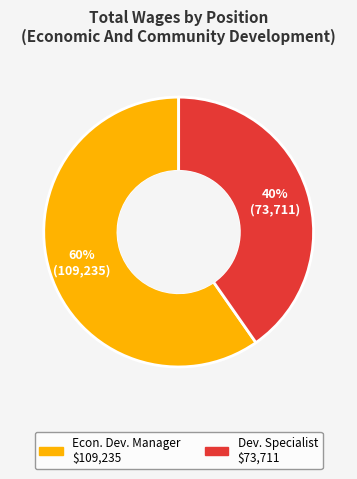

Is there any slice that represents more than half of the pie?

Yes